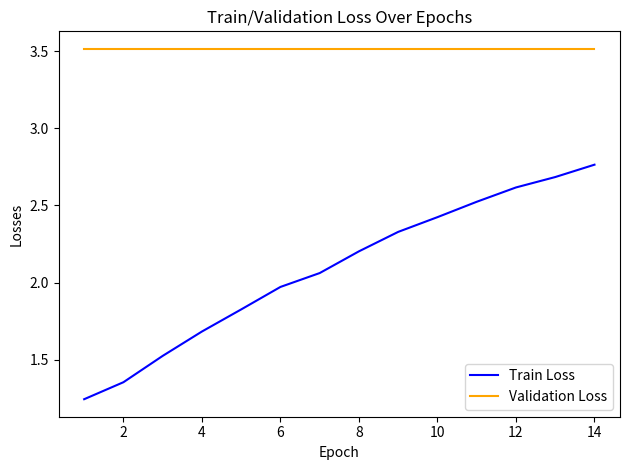

List the series in order of their peak value, lowest first.

Train Loss, Validation Loss